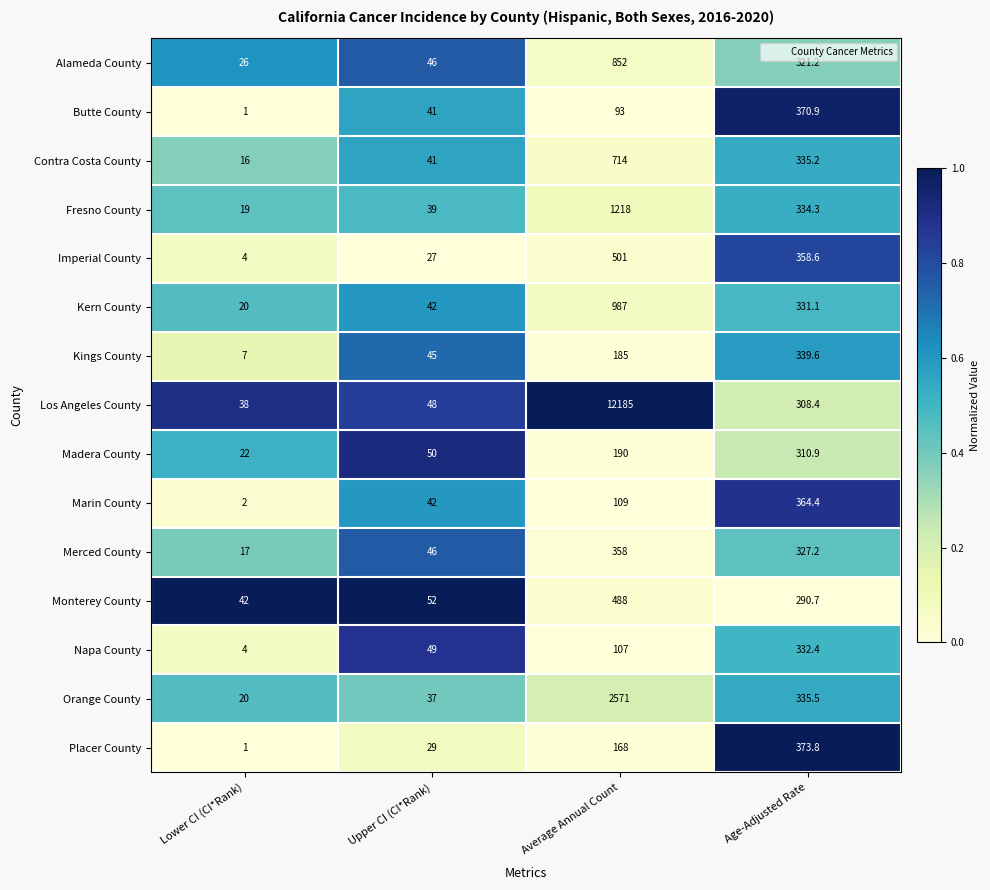

Which series has the largest range (max minus min)?

Los Angeles County